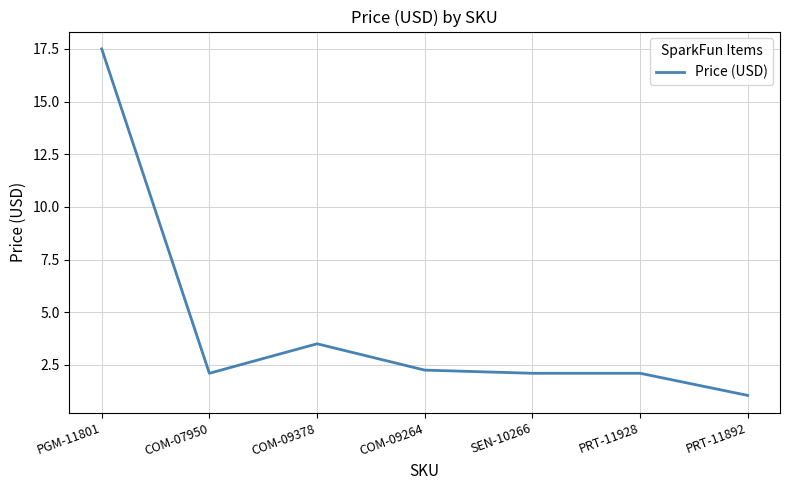

How many values exceed 2?

6